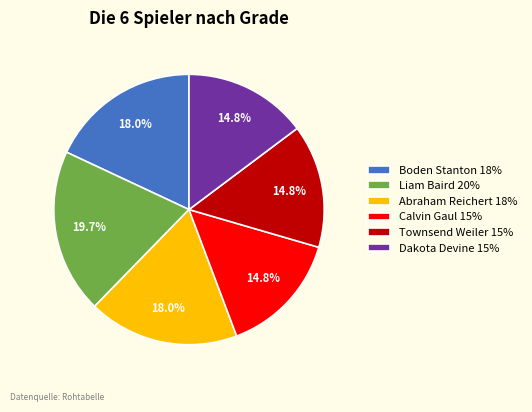

Does Calvin Gaul represent more than half of the total?

No